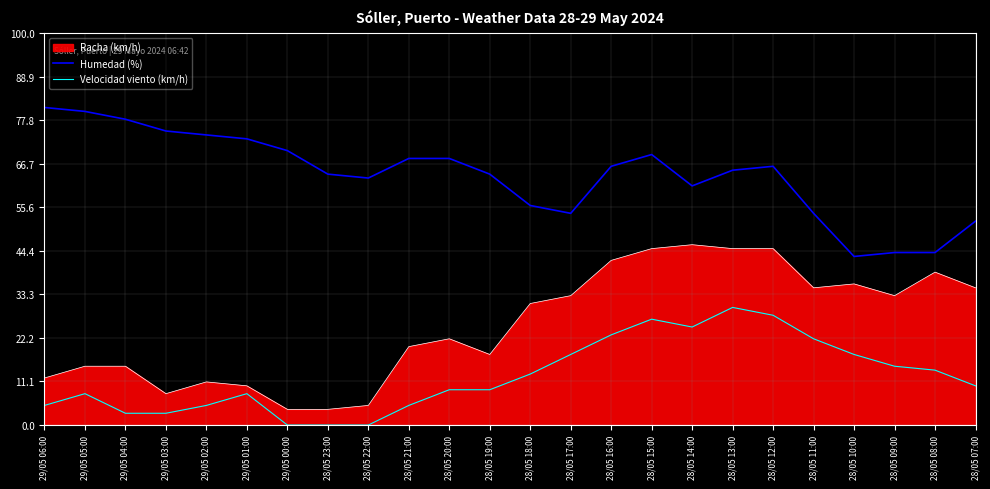

True or false: Velocidad viento (km/h) and Humedad (%) intersect in this chart.

False